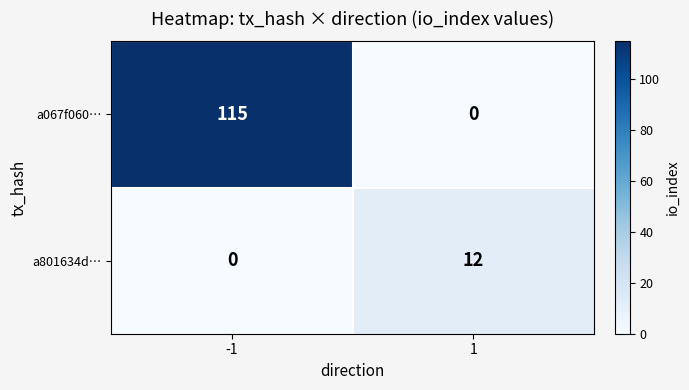

Reading right to left, extract all data points from this chart.

a067f060…: 0	115
a801634d…: 12	0